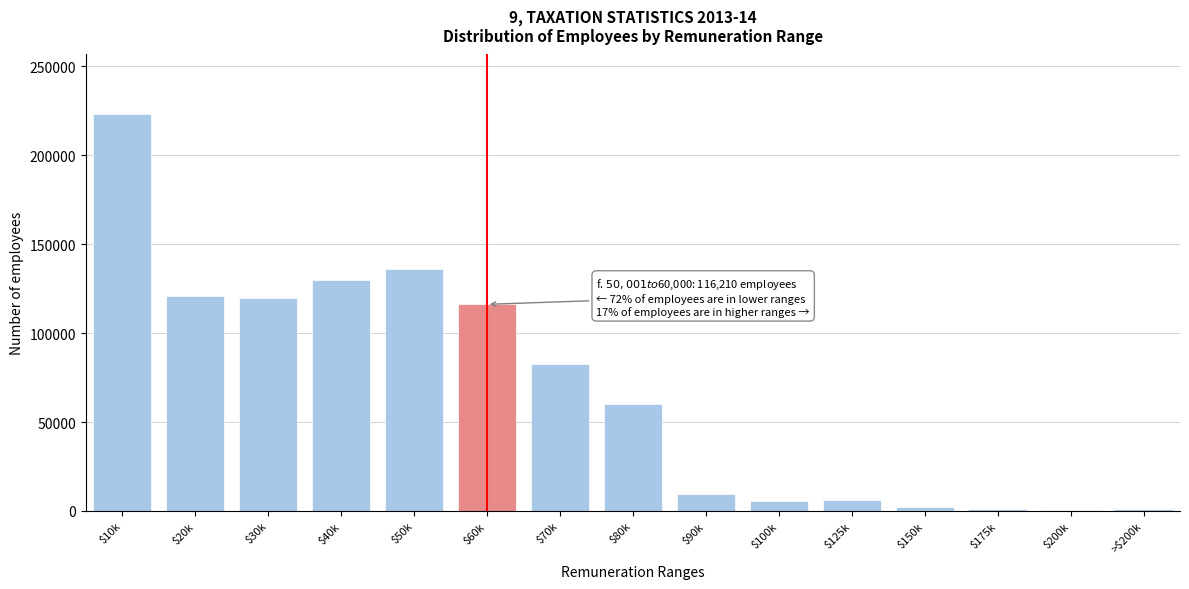

At which label is the value closest to 111924?

$60k